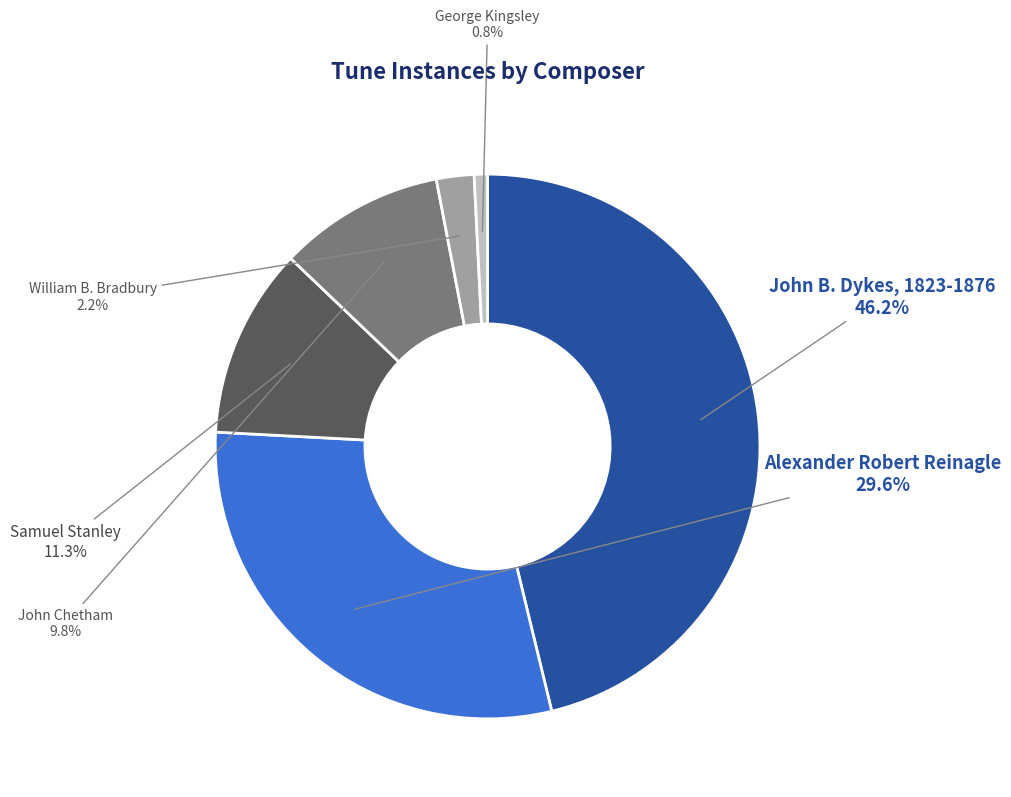

Which category has the smallest portion of the pie?

George Kingsley